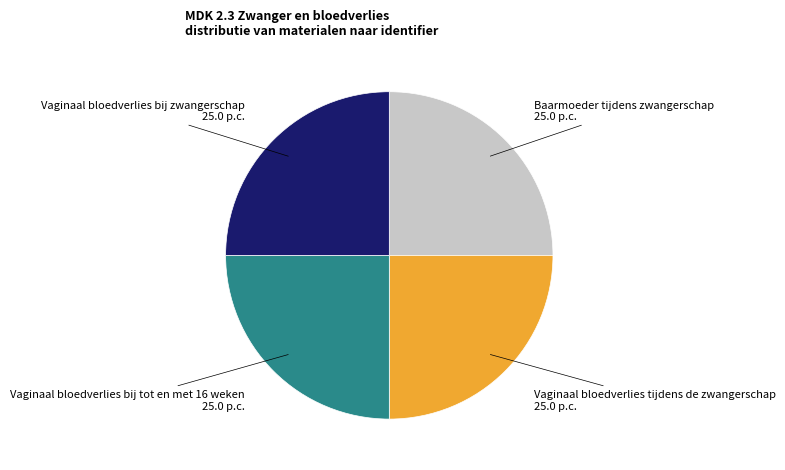

Is there a majority slice in this chart?

No